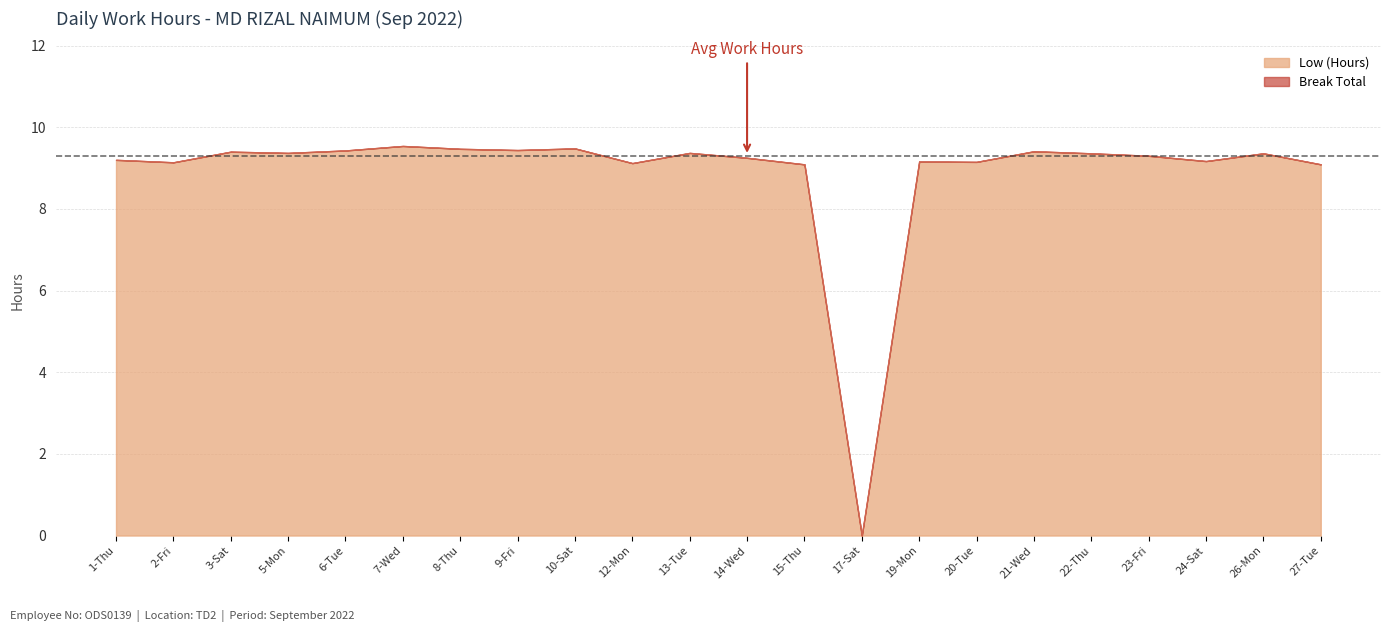

Is the value of Low (Hours) at 2-Fri greater than the value of Break Total at 9-Fri?

Yes